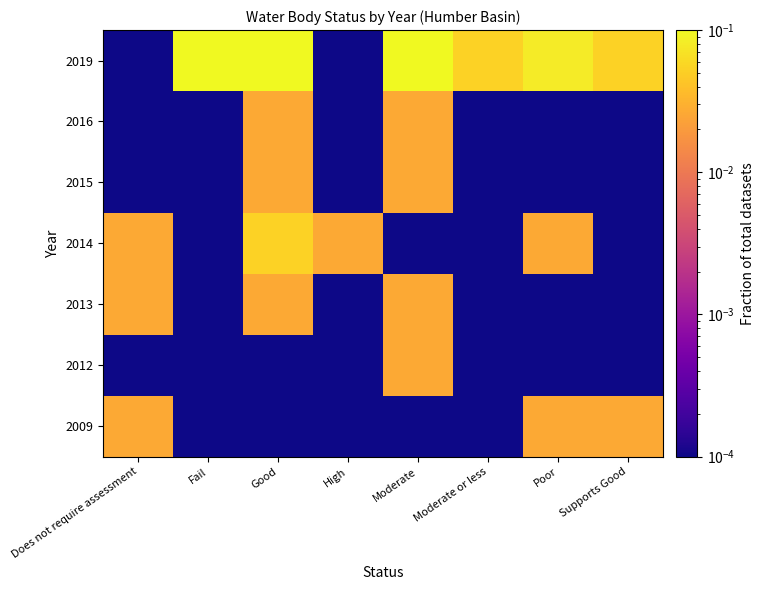

Count the number of categories in the chart.

8